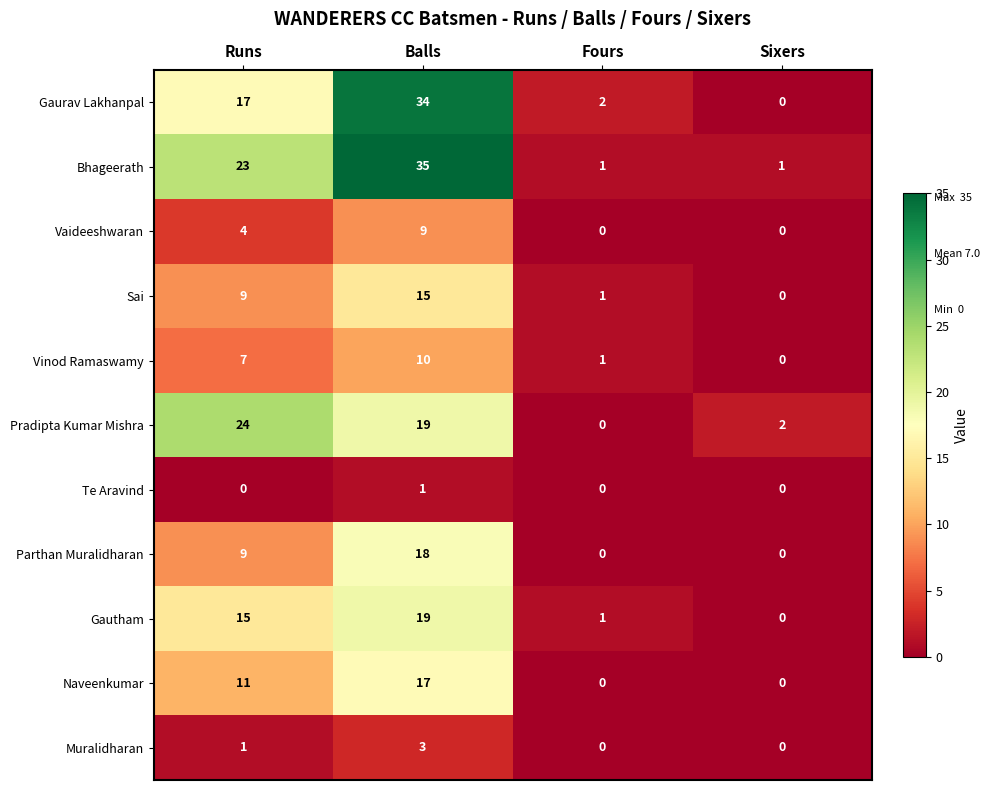

Which series changed the most between Runs and Balls?

Gaurav Lakhanpal